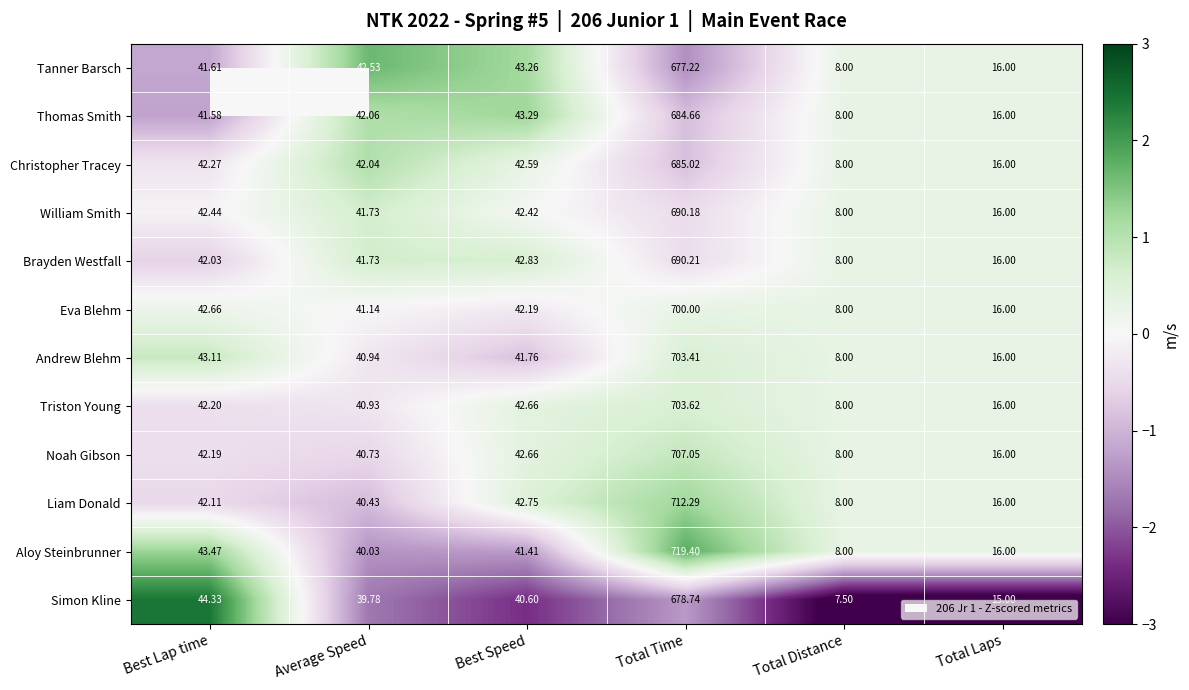

At which category is the sum across all series the highest?

Total Time